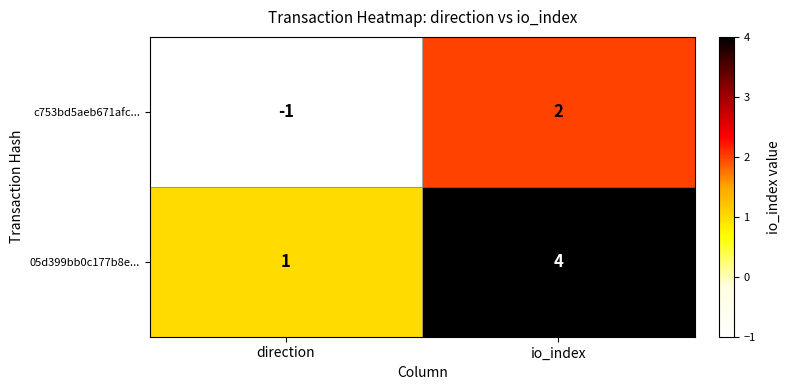

At io_index, list the series in order from smallest to largest.

c753bd5aeb671afc..., 05d399bb0c177b8e...